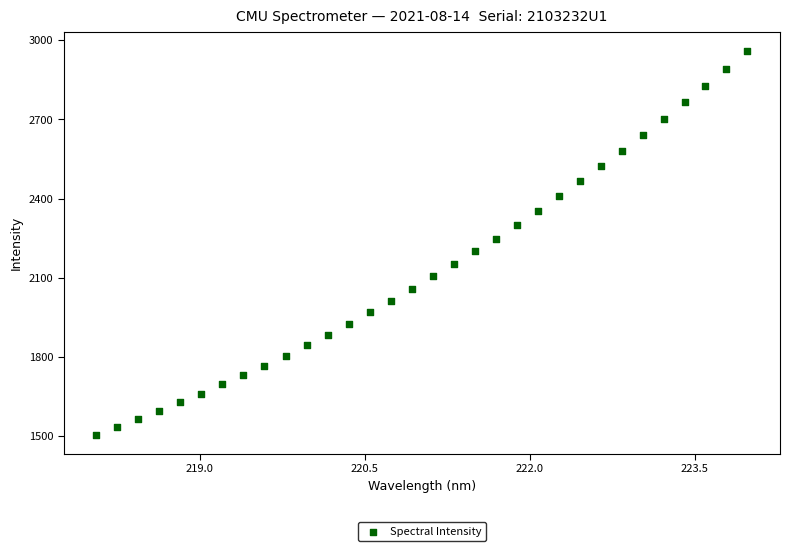

What is the range of X values (max minus min)?

5.9